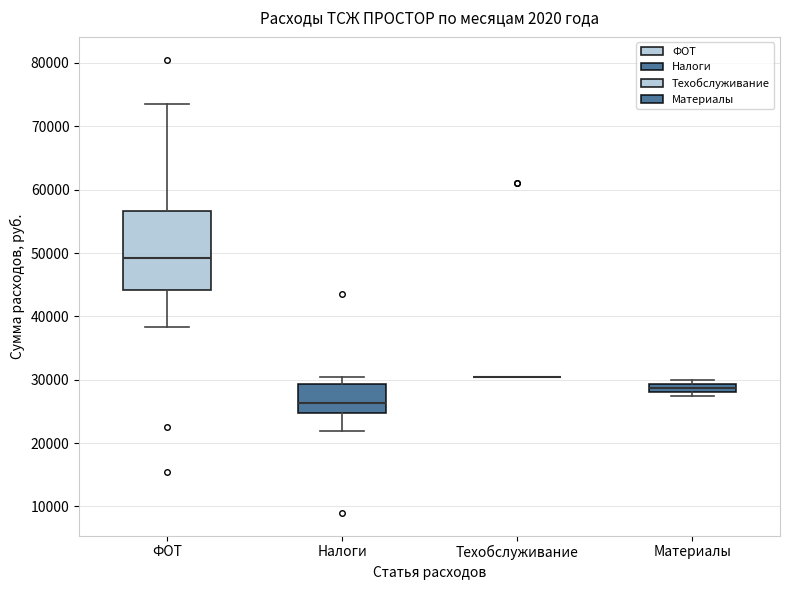

Where does the median line of the box for Налоги sit on the y-axis? The values are not printed on the chart, so give them approximately, as read against the axis.

26000